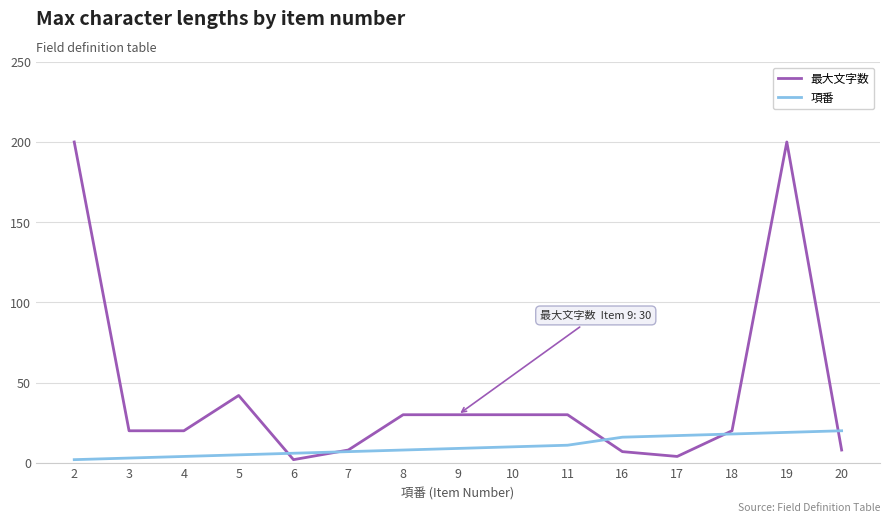

Reading left to right, list all the values displayed in this chart.

最大文字数: 200	20	20	42	2	8	30	30	30	30	7	4	20	200	8
項番: 2	3	4	5	6	7	8	9	10	11	16	17	18	19	20